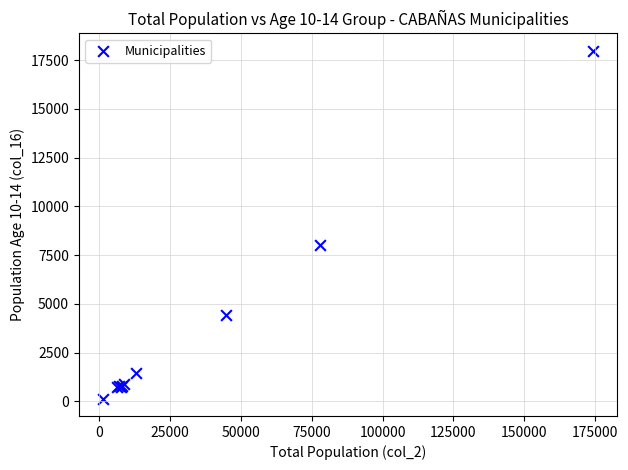

What Y value in the scatter plot is closest to 9066?

8045